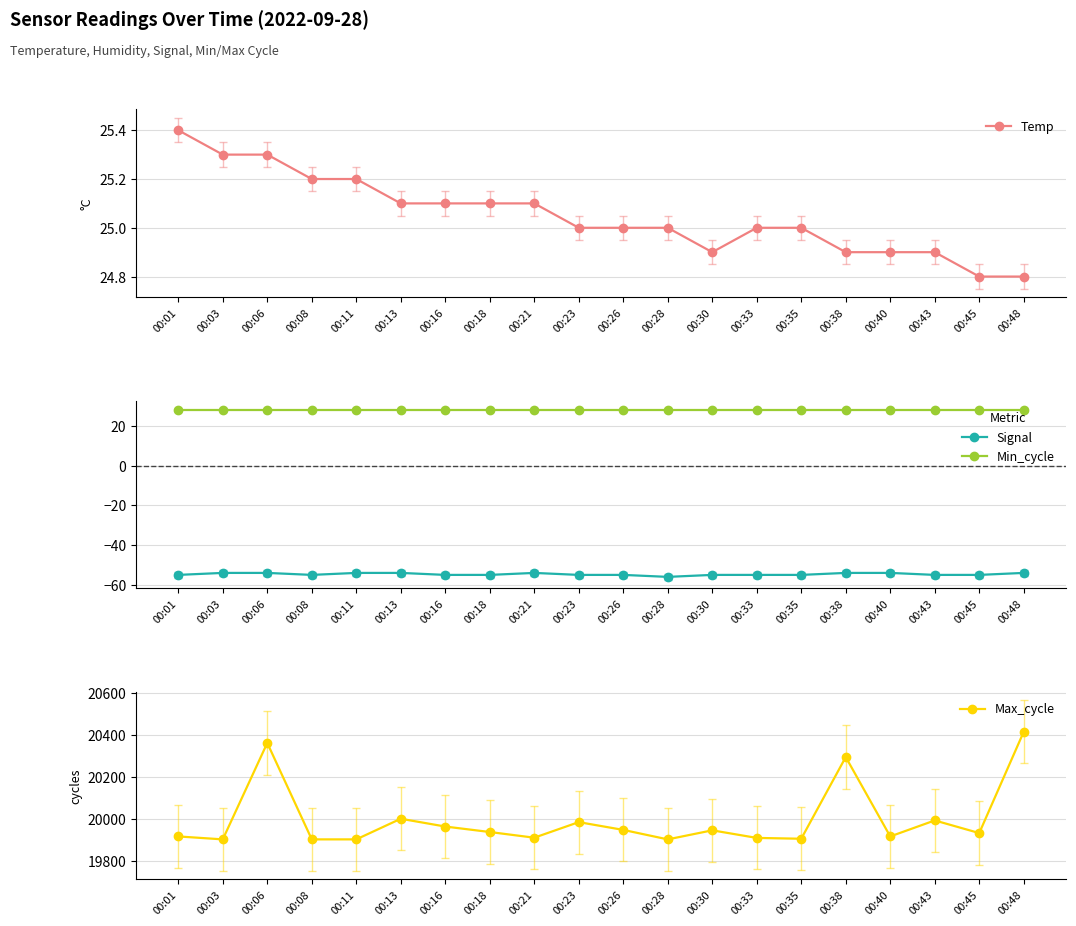

At which category is the sum across all series the highest?

00:48